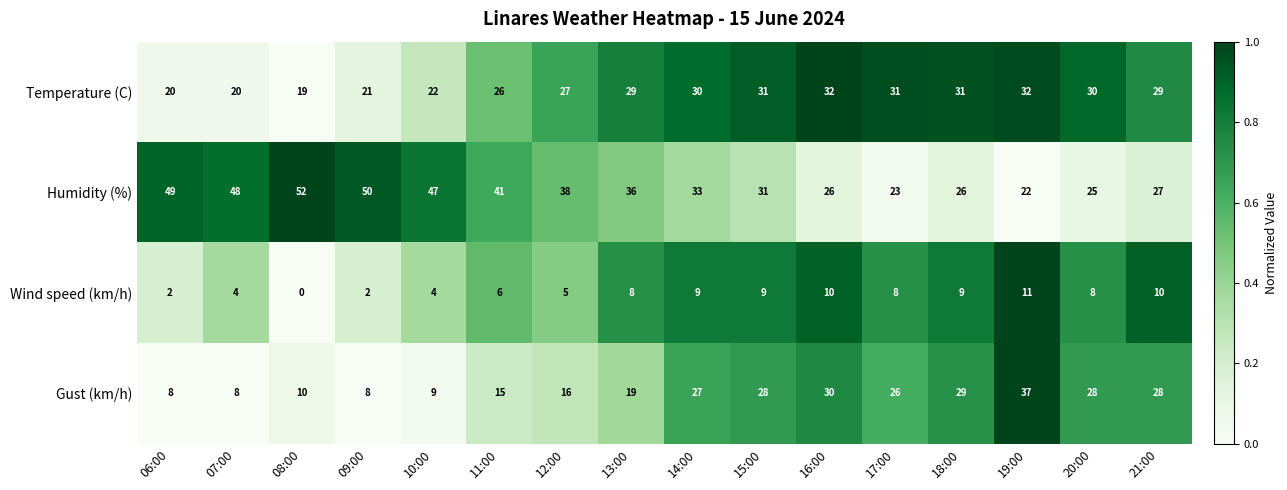

Read the Humidity (%) value at 08:00.

52